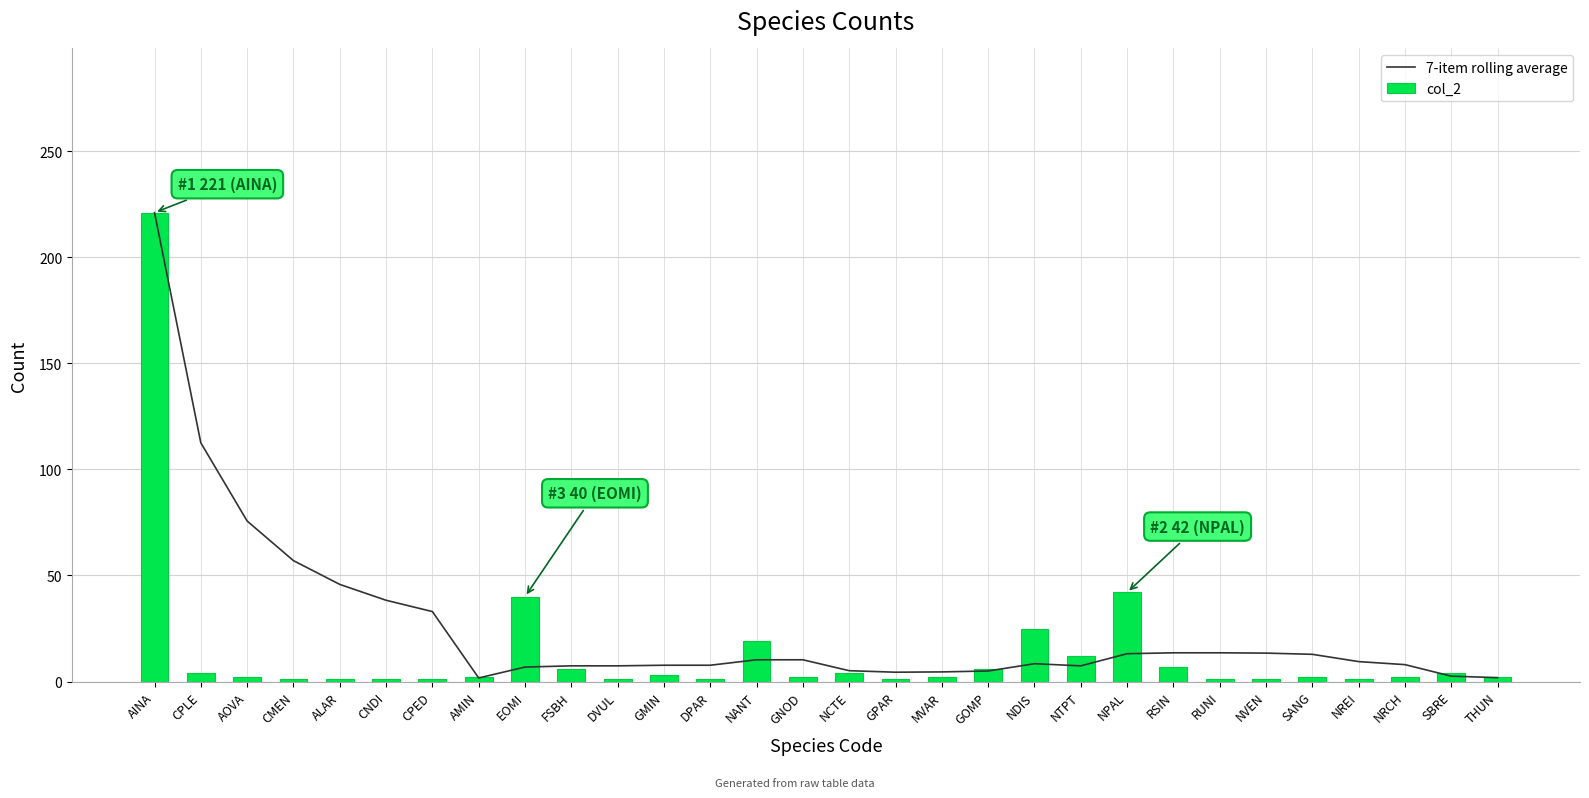

What is the difference between the 7-item rolling average values at AMIN and CNDI?

36.6